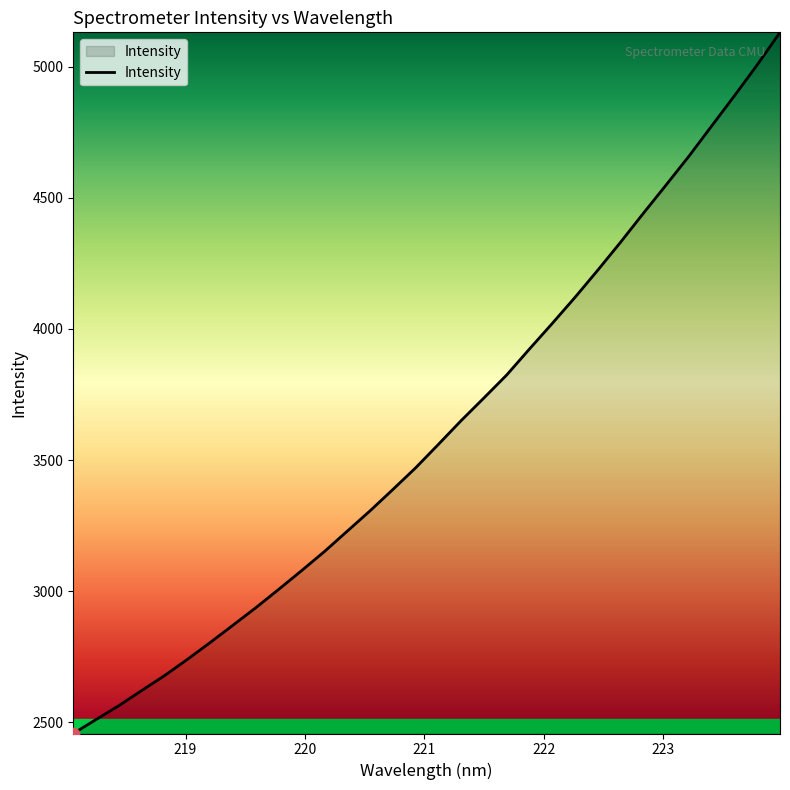

What is the minimum value shown in the chart?

2457.4